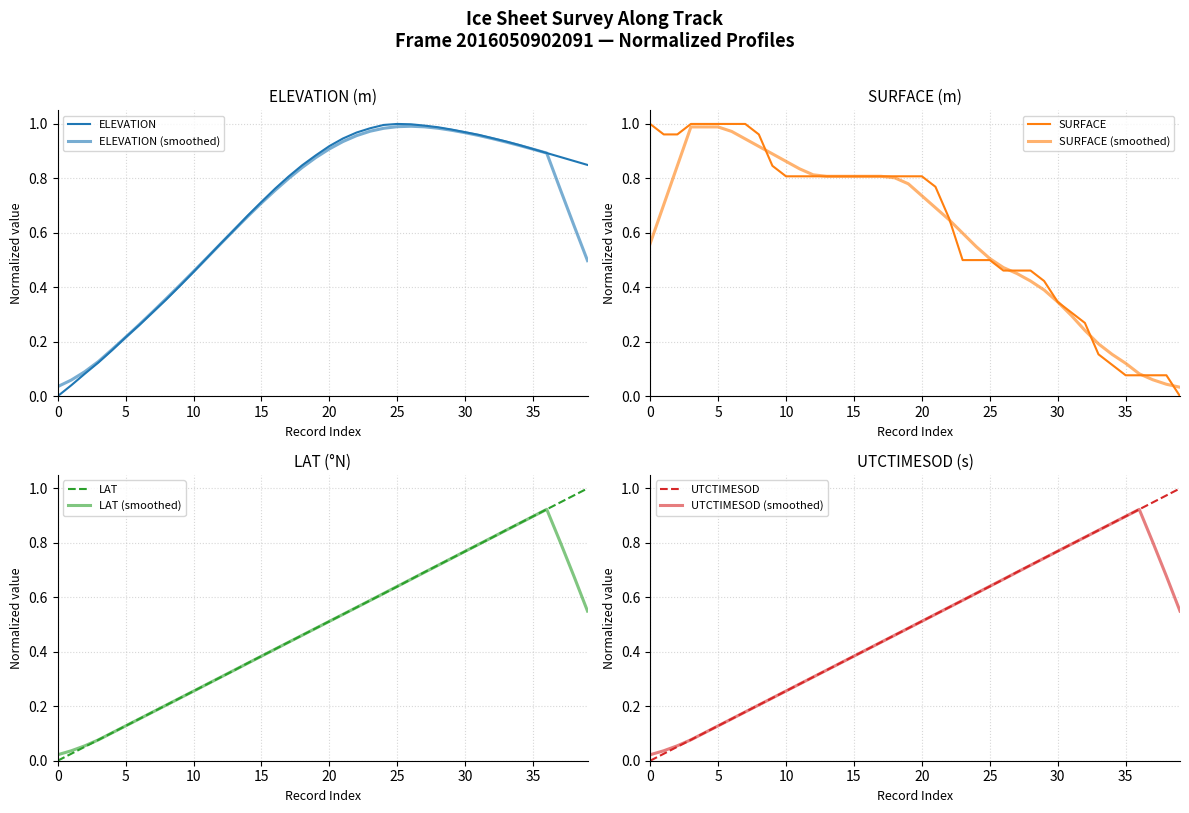

At 33, list the series in order from smallest to largest.

SURFACE, UTCTIMESOD, LAT, ELEVATION